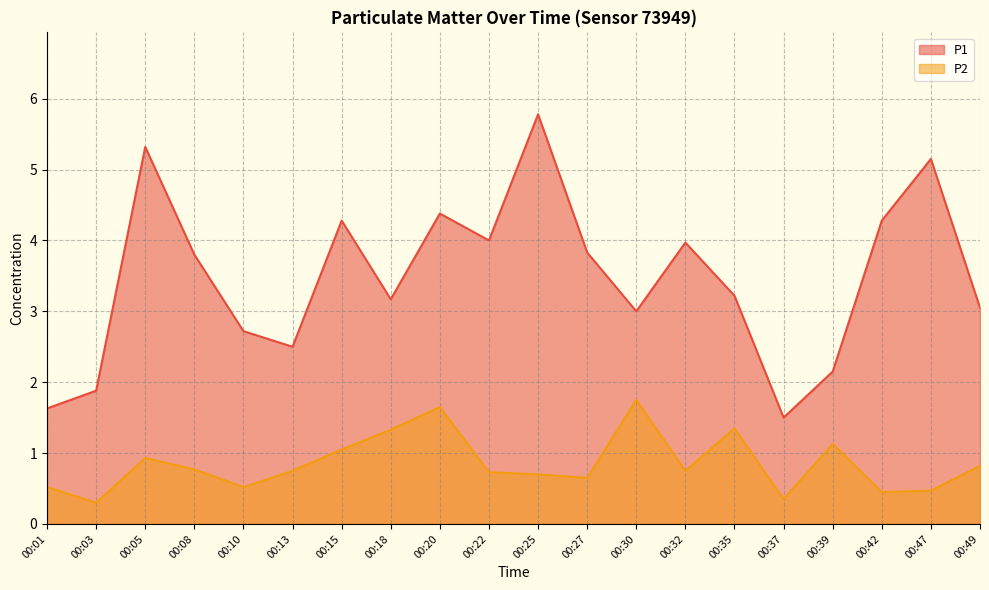

The value of P2 at 00:20 is 0.8. True or false?

False